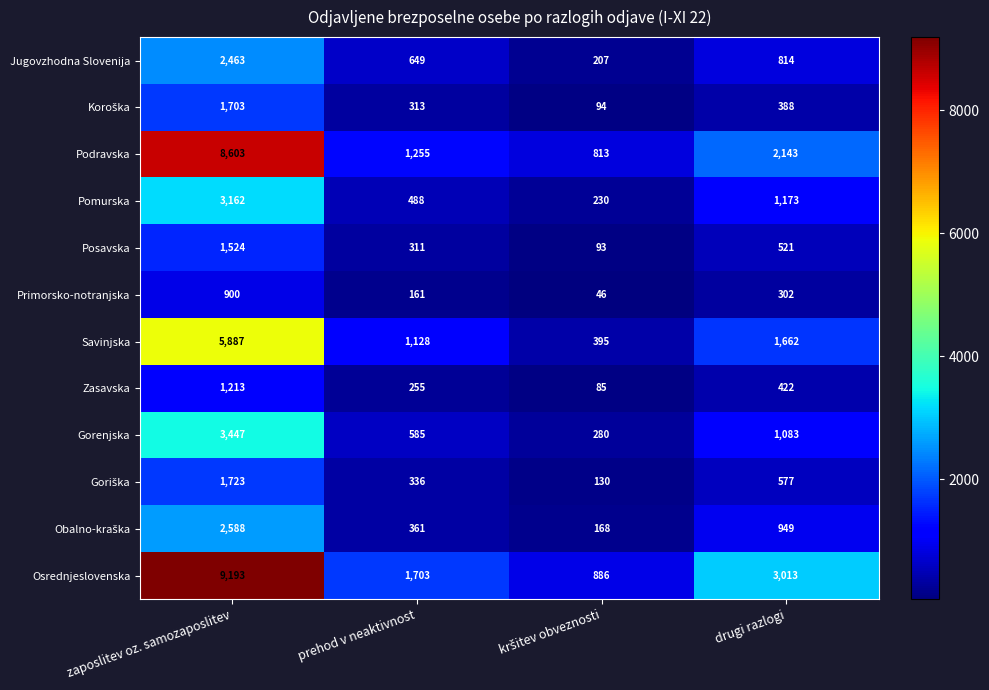

Which series has the widest spread of values?

Osrednjeslovenska